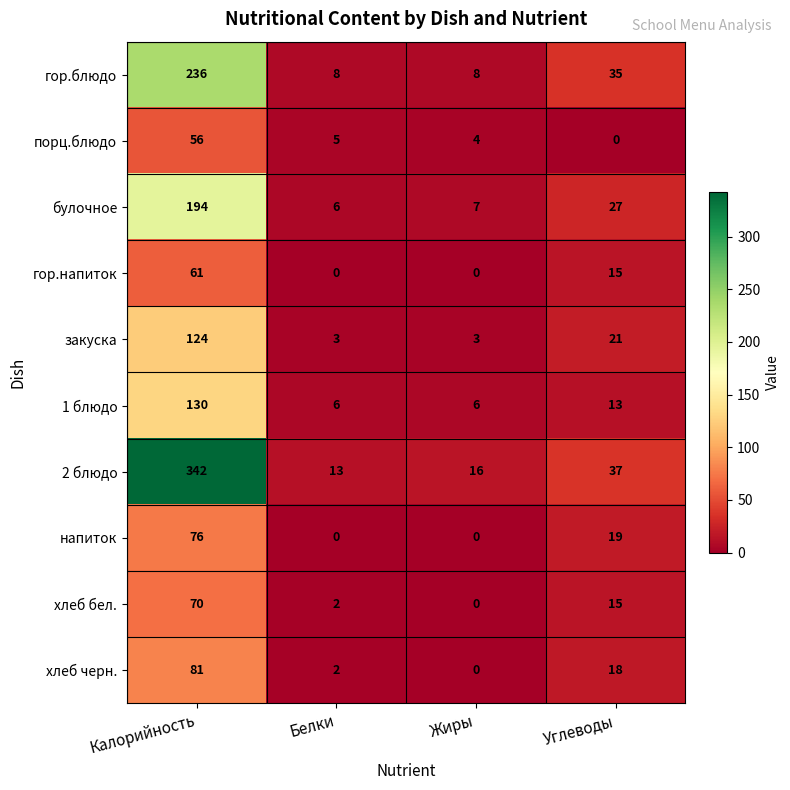

Rank the series by their maximum value, from highest to lowest.

2 блюдо, гор.блюдо, булочное, 1 блюдо, закуска, хлеб черн., напиток, хлеб бел., гор.напиток, порц.блюдо